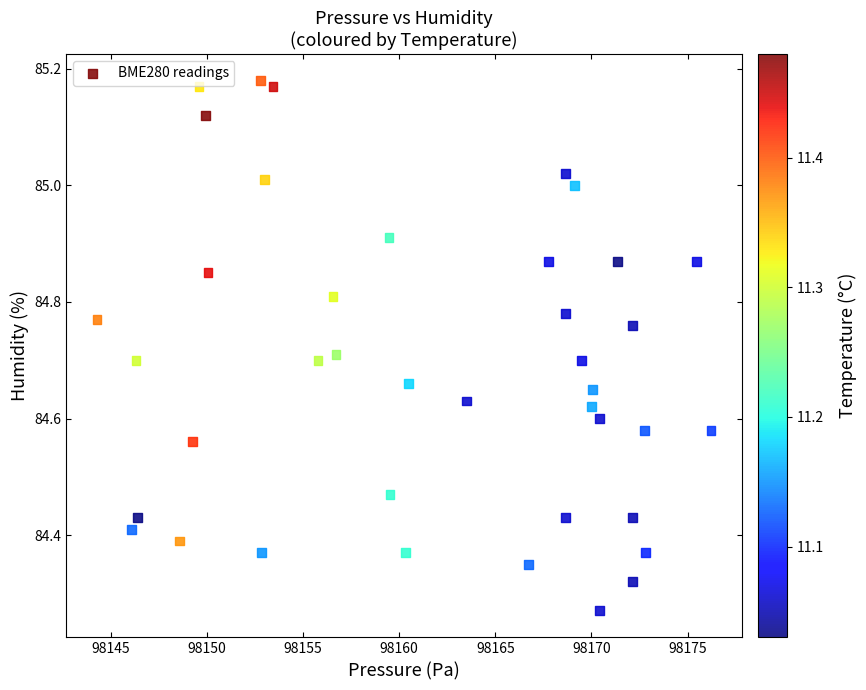

What is the range of Y values (max minus min)?

0.9